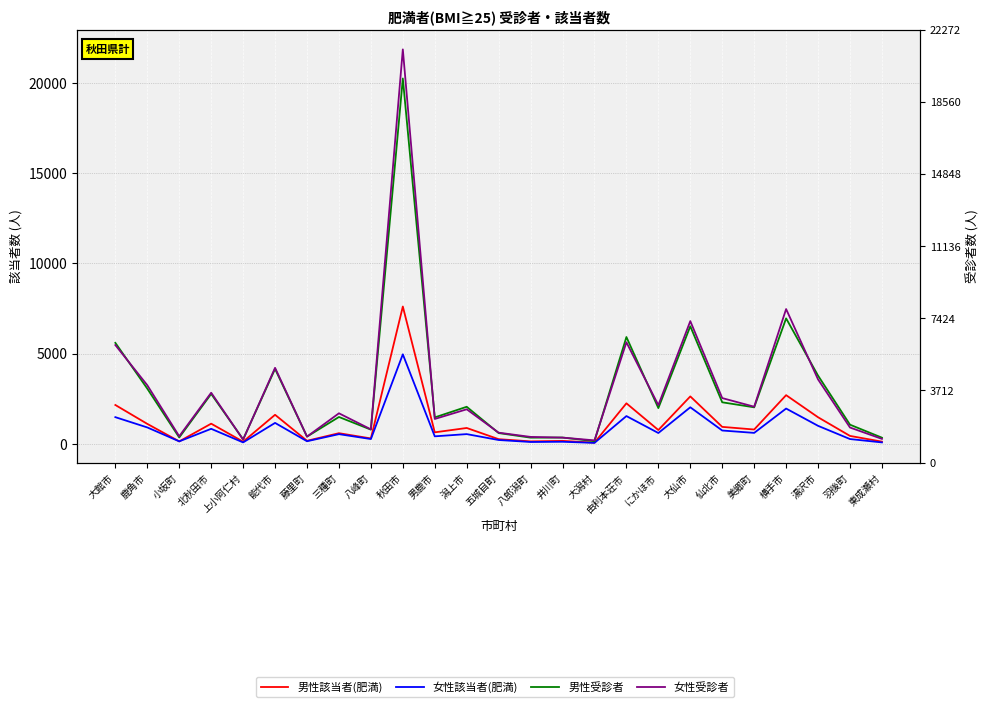

What position from the left is 東成瀬村?

25